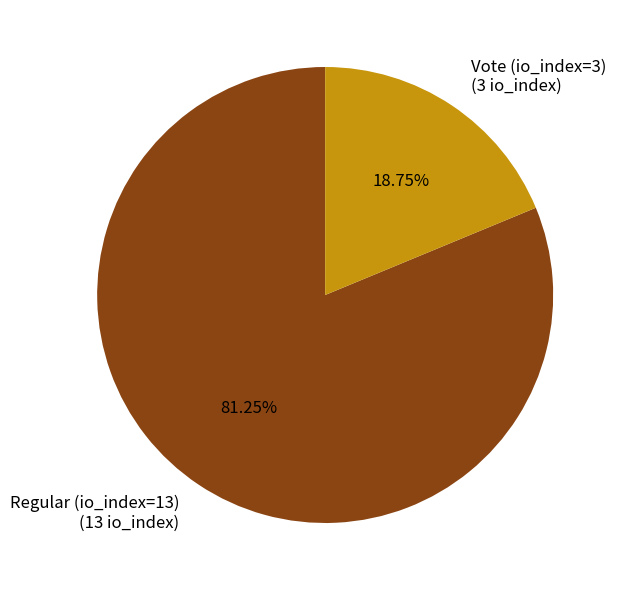

Is it true that Regular (io_index=13) is 91% of the pie?

False